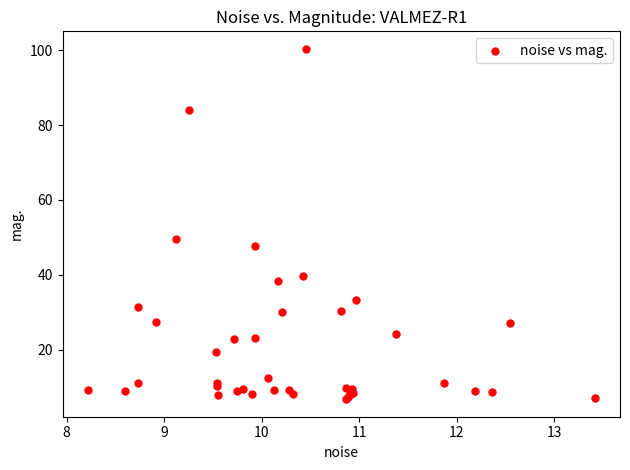

What Y value in the scatter plot is closest to 53?

49.6